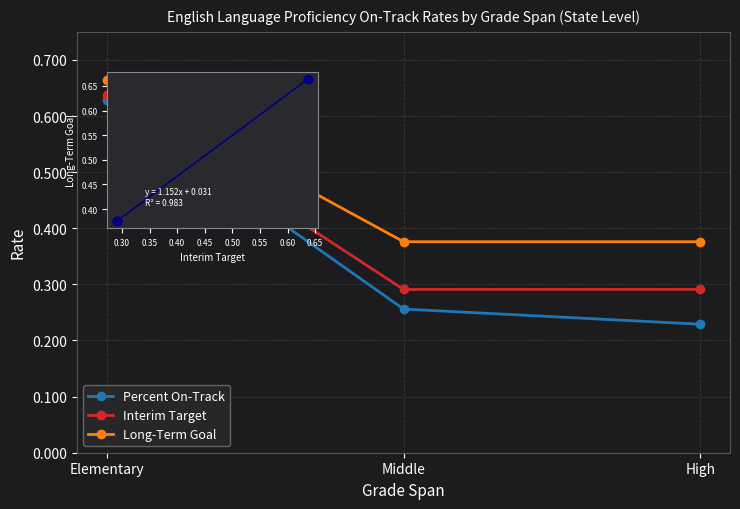

At which category is the sum across all series the highest?

Elementary